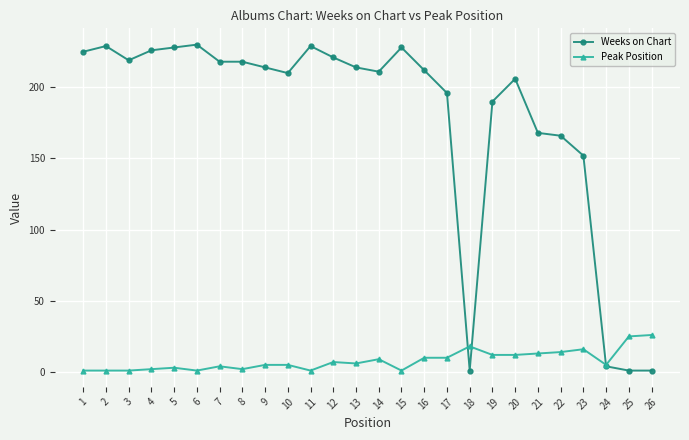

How many lines are shown in the chart?

2